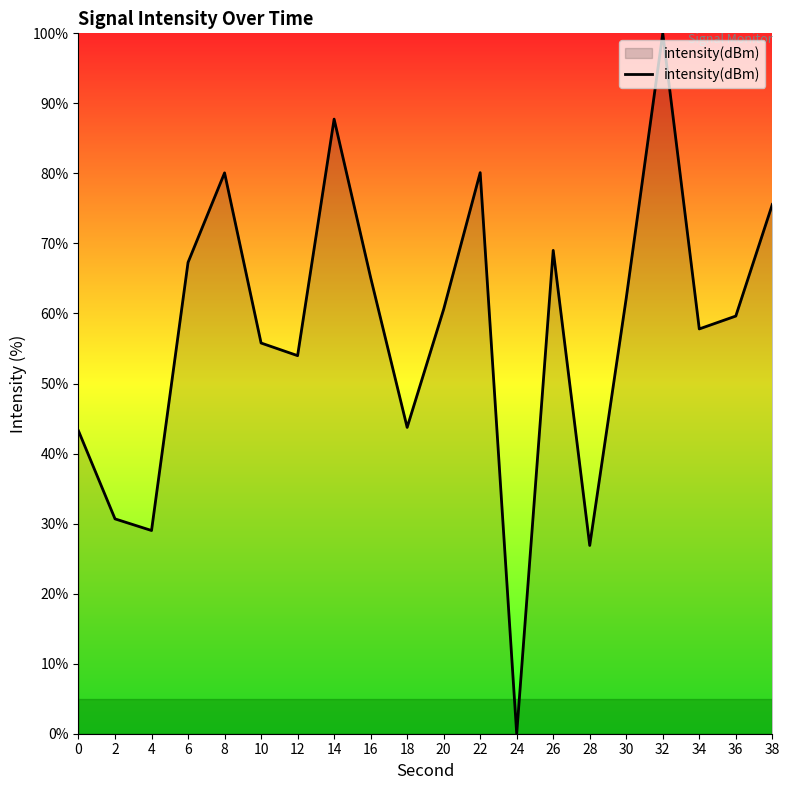

Which has a higher value, 30 or 12?

30